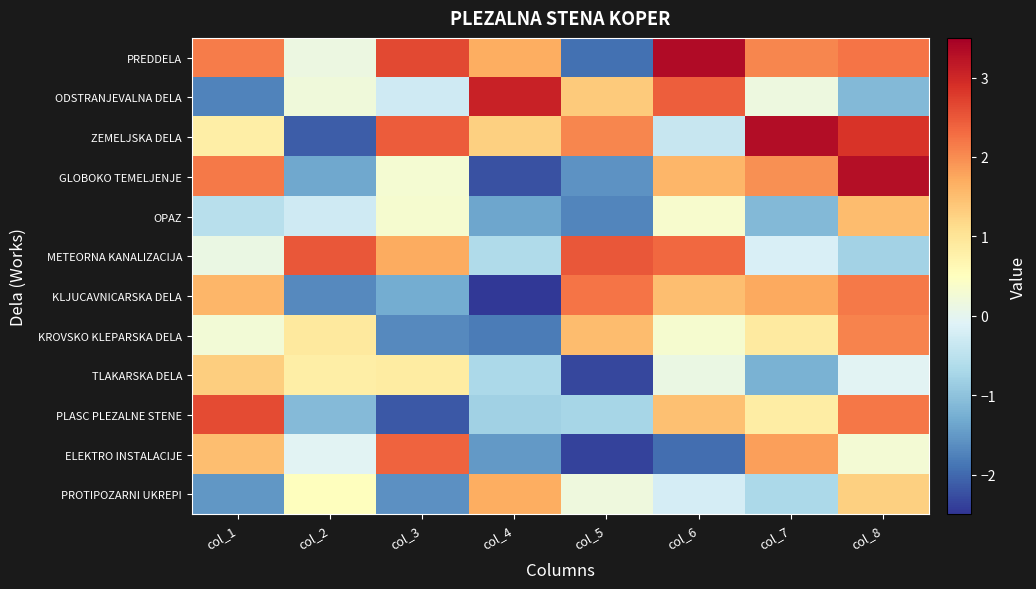

What is the total value across all series at col_3?

3.7